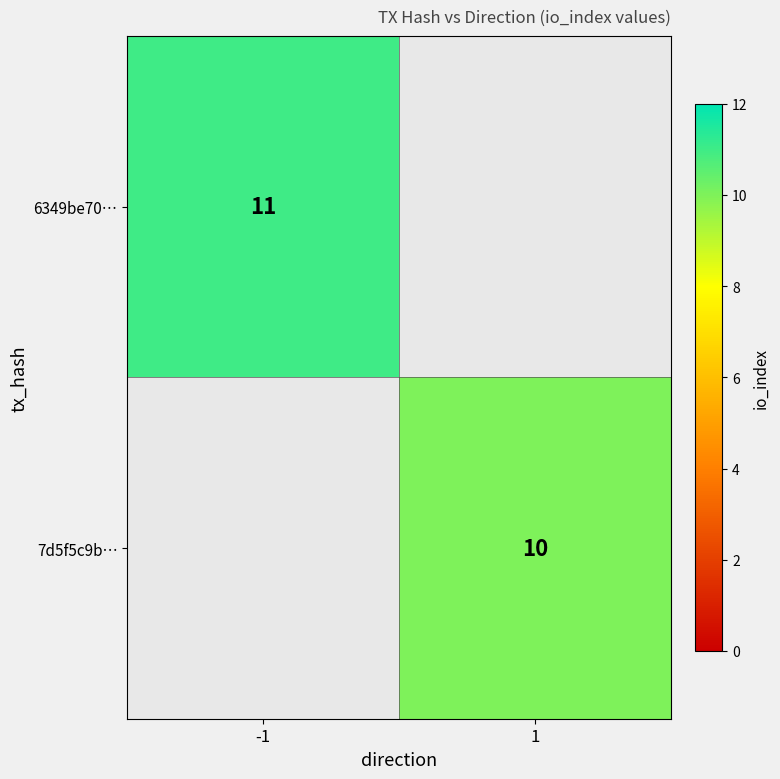

The 7d5f5c9b… series shows 6 at 1. True or false?

False